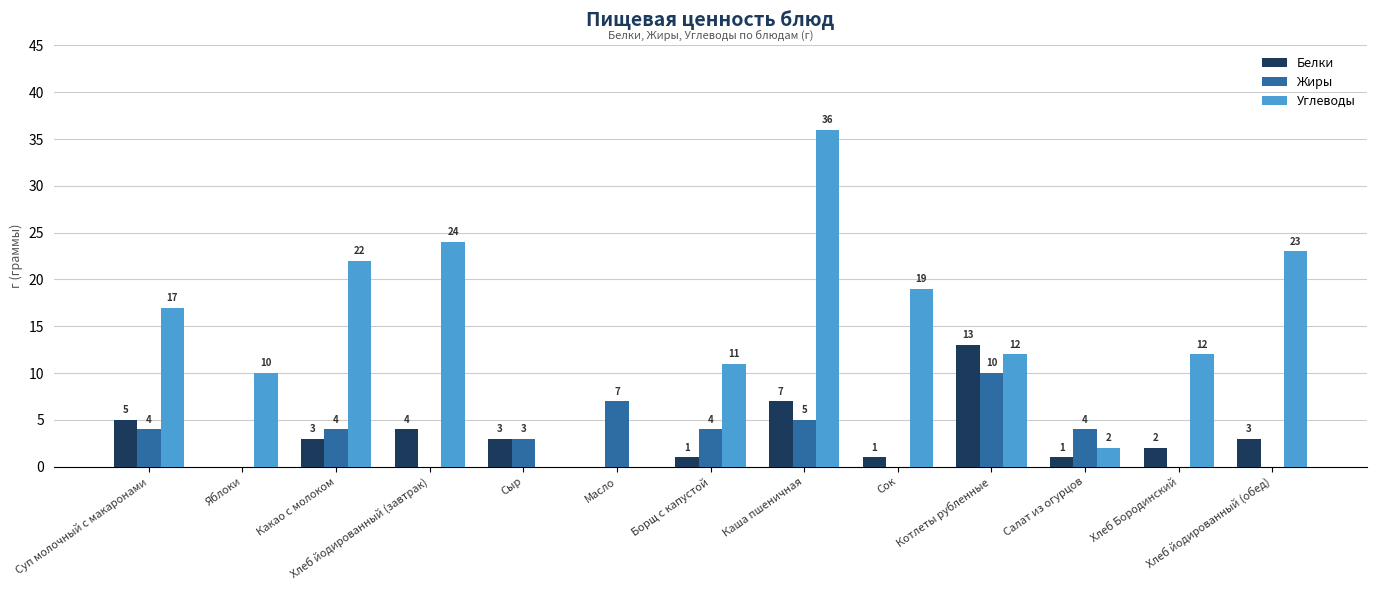

Count the number of categories in the chart.

13